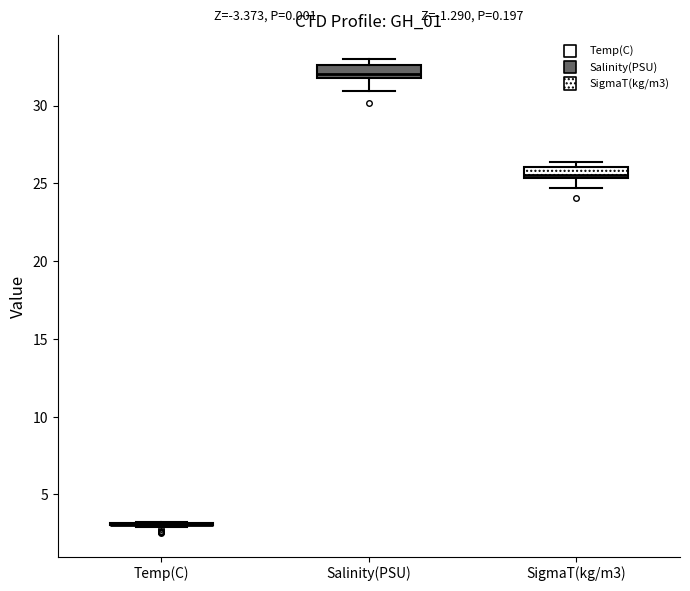

Where is the lower edge of the box for SigmaT(kg/m3) on the y-axis? The values are not printed on the chart, so give them approximately, as read against the axis.

25.5